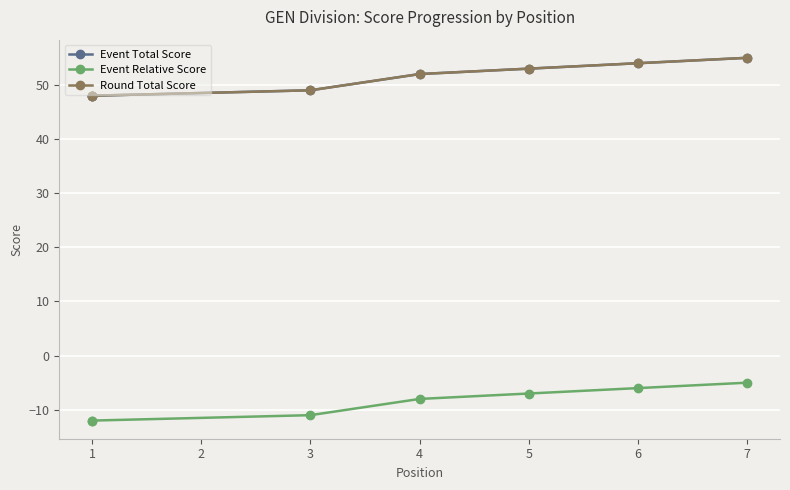

How many categories are shown in the chart?

7